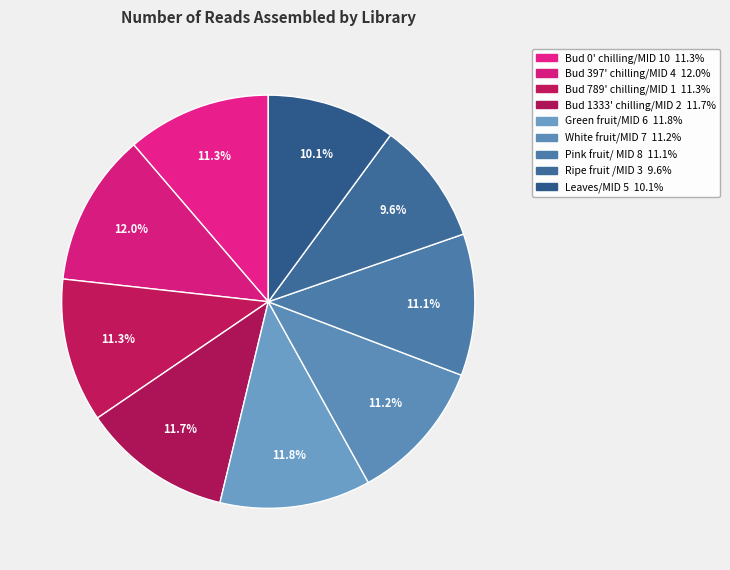

Does Bud 397' chilling/MID 4 account for over 50% of the chart?

No